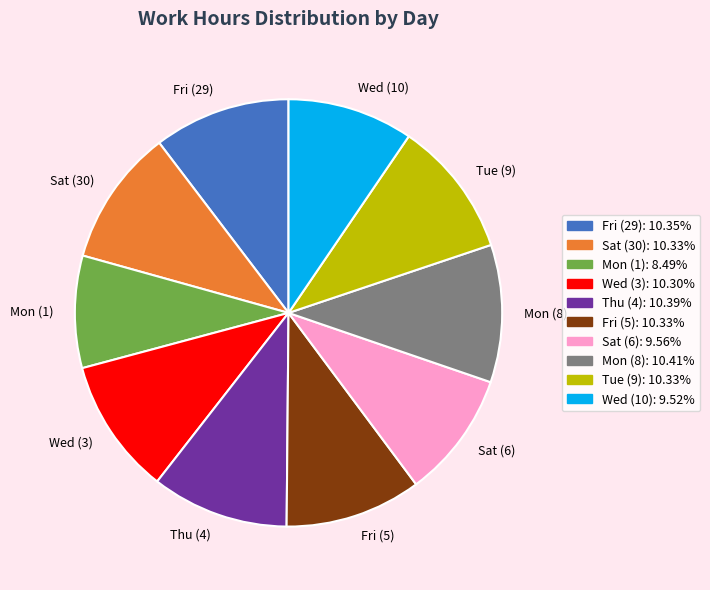

Combined, do Sat (6) and Sat (30) account for over 50%?

No